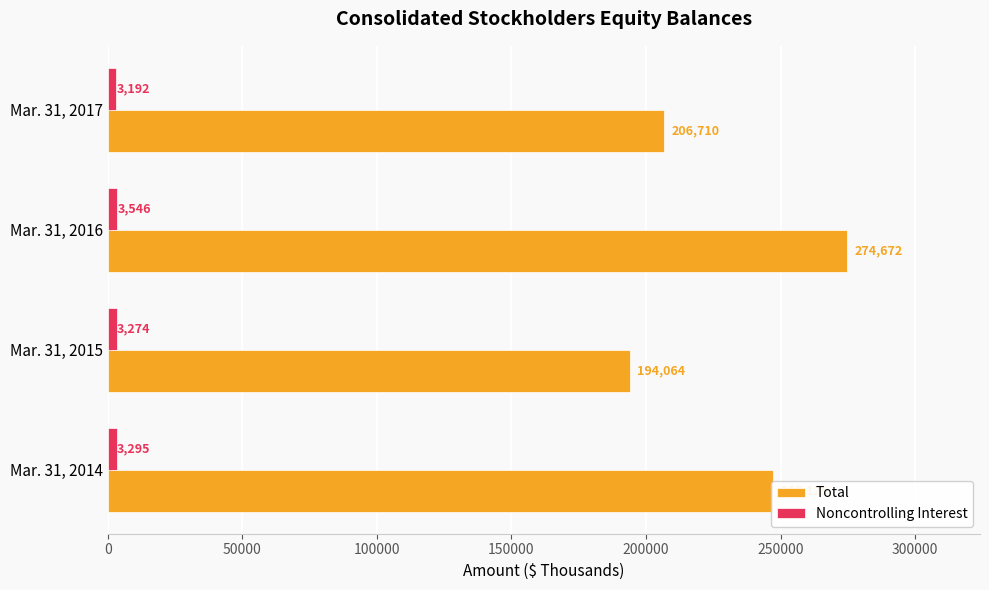

What is the lowest value of the Total series?

194064